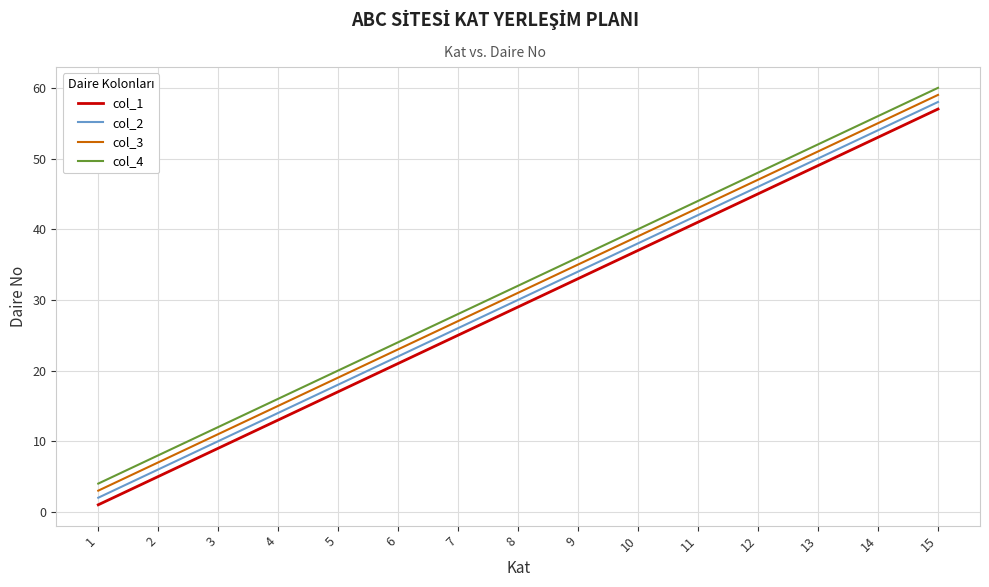

At which category is the sum across all series the highest?

15